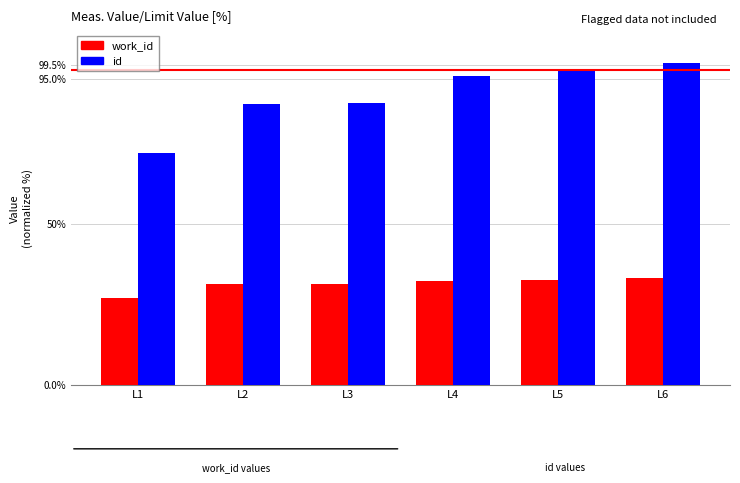

How many bars are there in total?

12